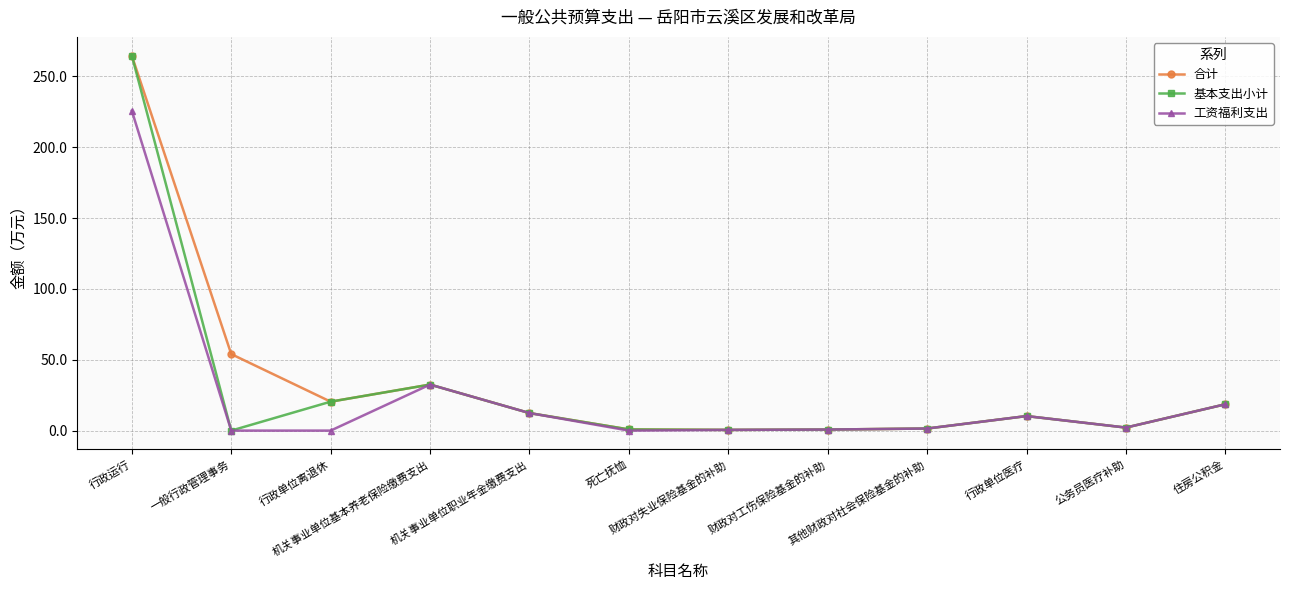

At which category does the chart reach its peak across all series?

行政运行